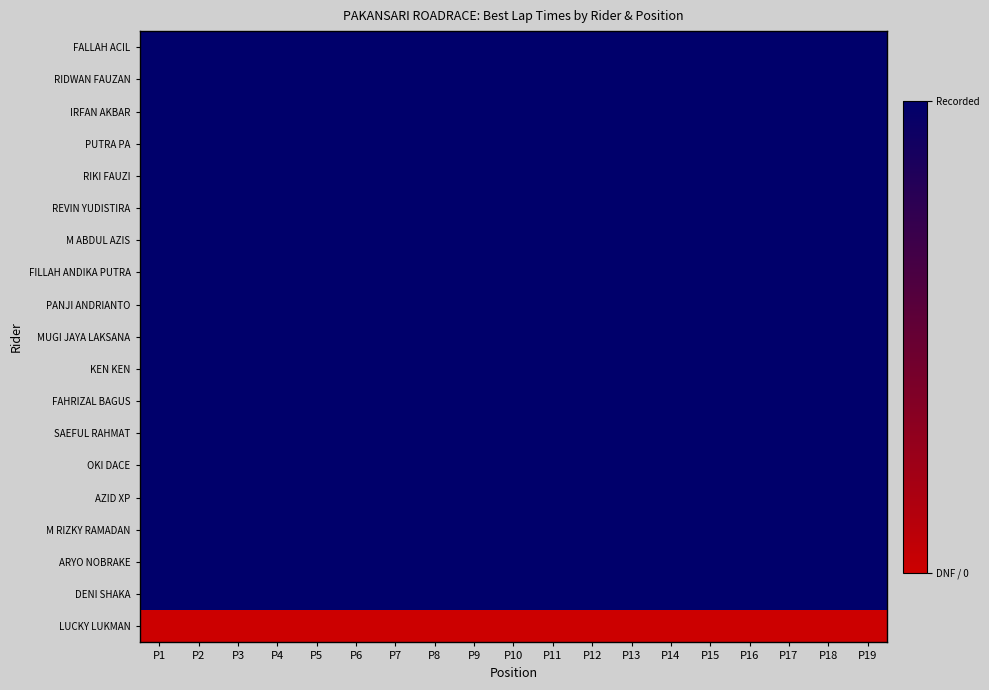

What is the difference between the highest and lowest values at P11?

1